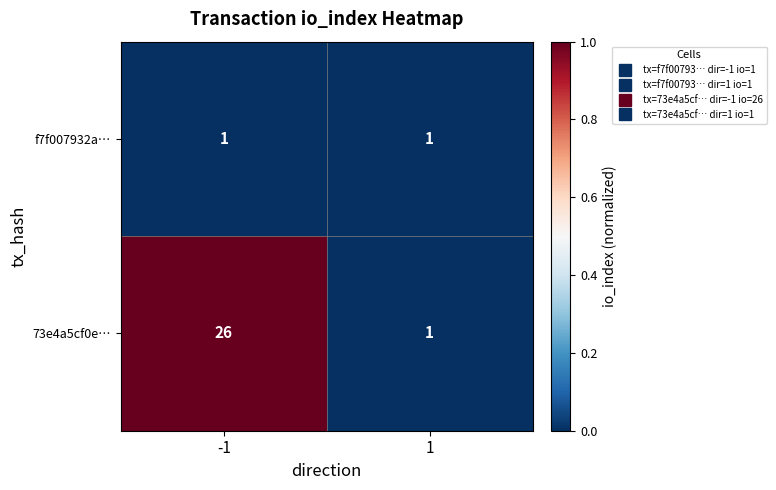

What is the spread (max minus min) of values at -1?

25